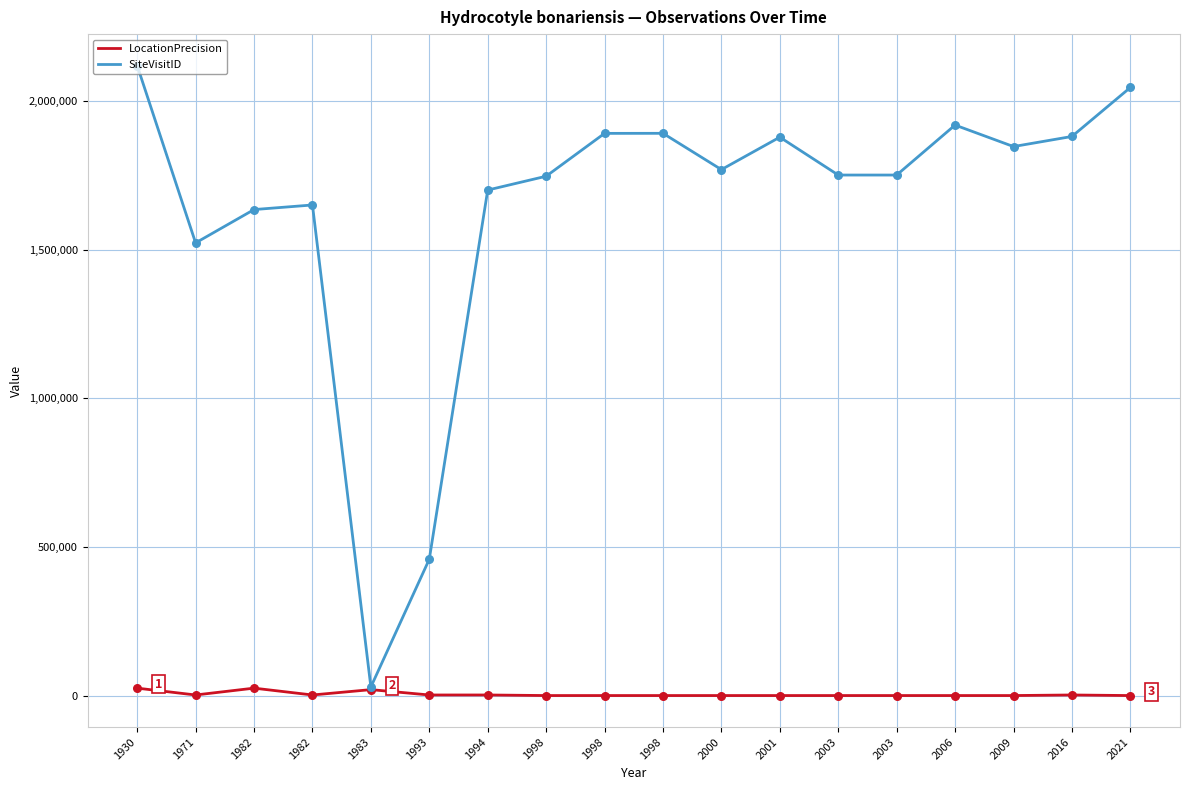

What is the total value across all series at 2003?

1750540